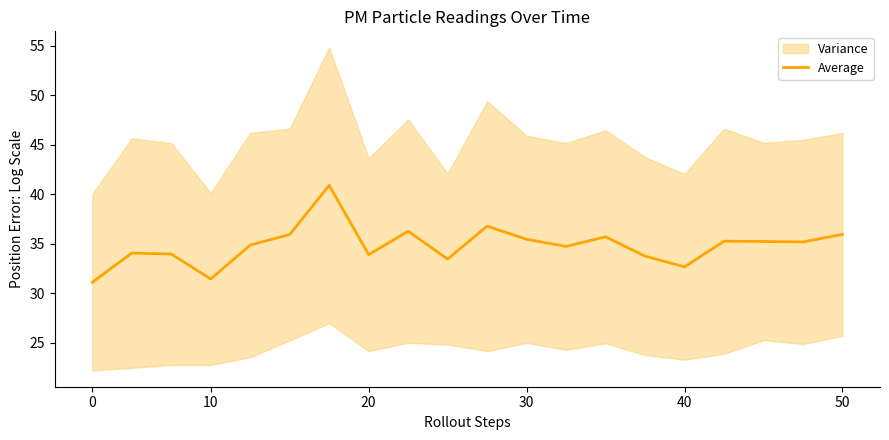

What is the maximum value shown in the chart?

40.9